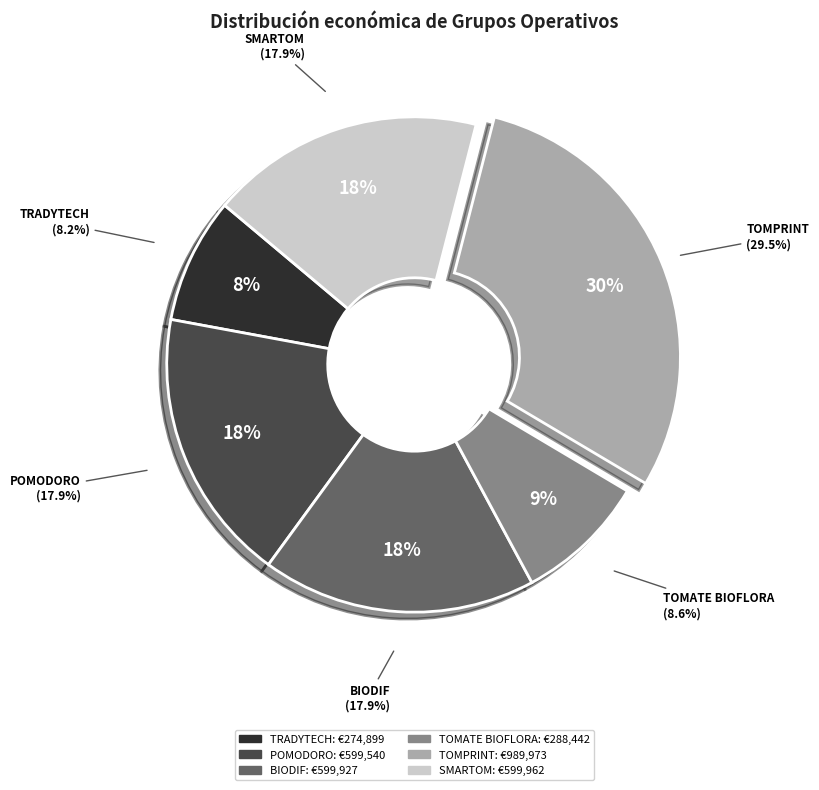

The BIODIF slice represents 18% of the pie. True or false?

True